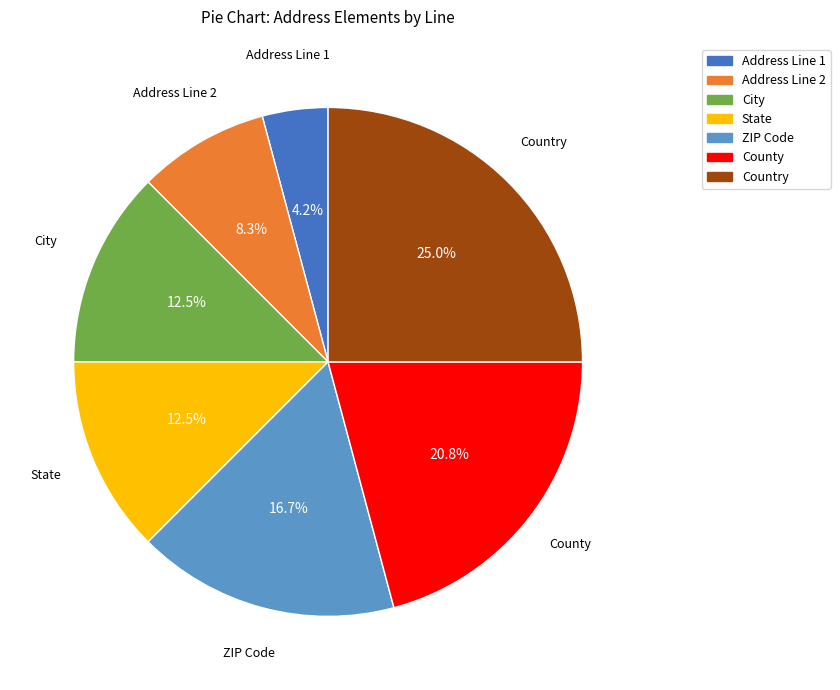

Is there a majority slice in this chart?

No